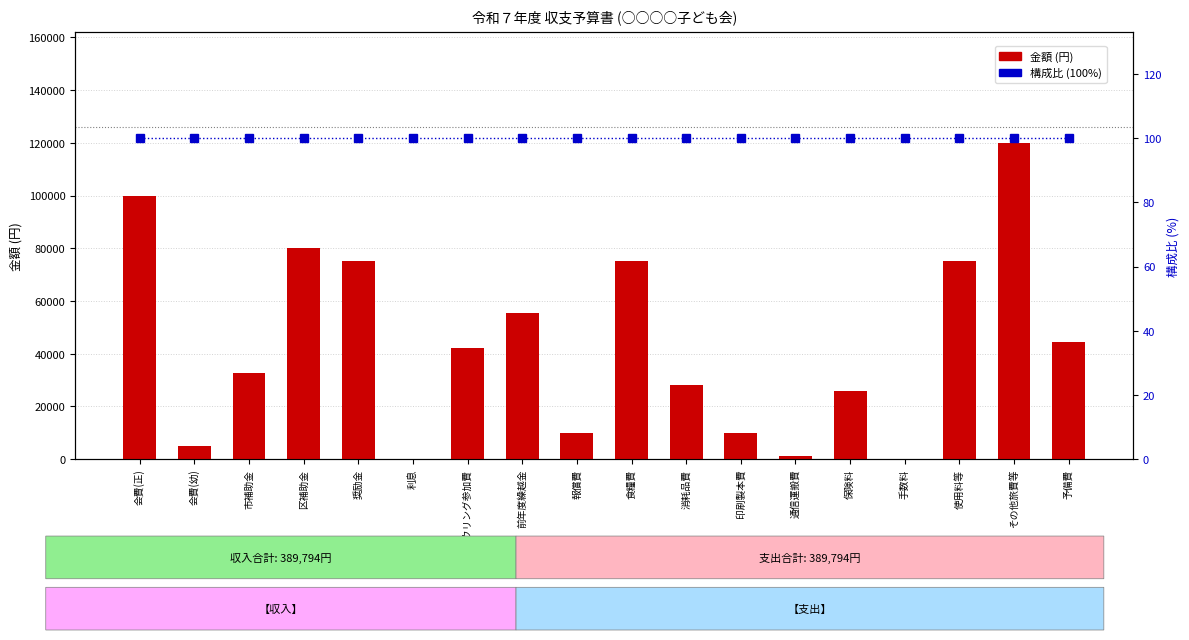

List the labels in order of 金額 (円) value, smallest first.

利息, 手数料, 通信運搬費, 会費(幼), 報償費, 印刷製本費, 保険料, 消耗品費, 市補助金, ボウリング参加費, 予備費, 前年度繰越金, 奨励金, 食糧費, 使用料等, 区補助金, 会費(正), その他旅費等